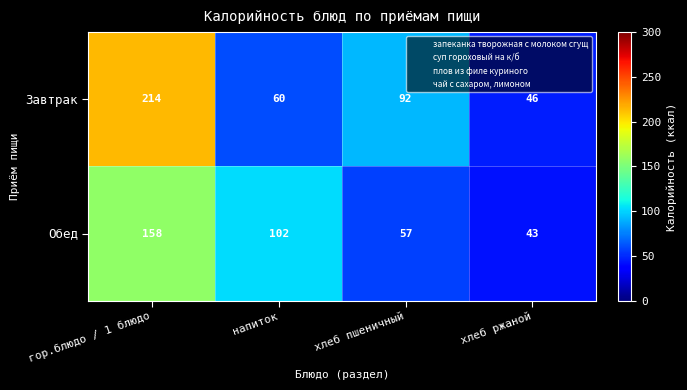

Read the Обед value at гор.блюдо / 1 блюдо.

158